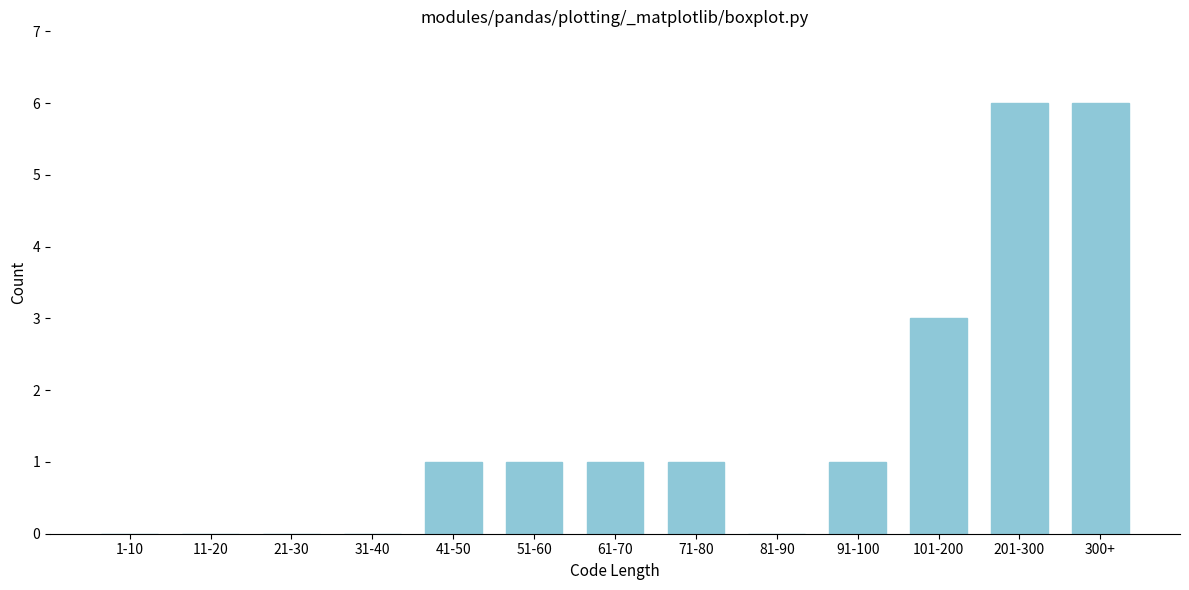

What is the sum of all values?

20